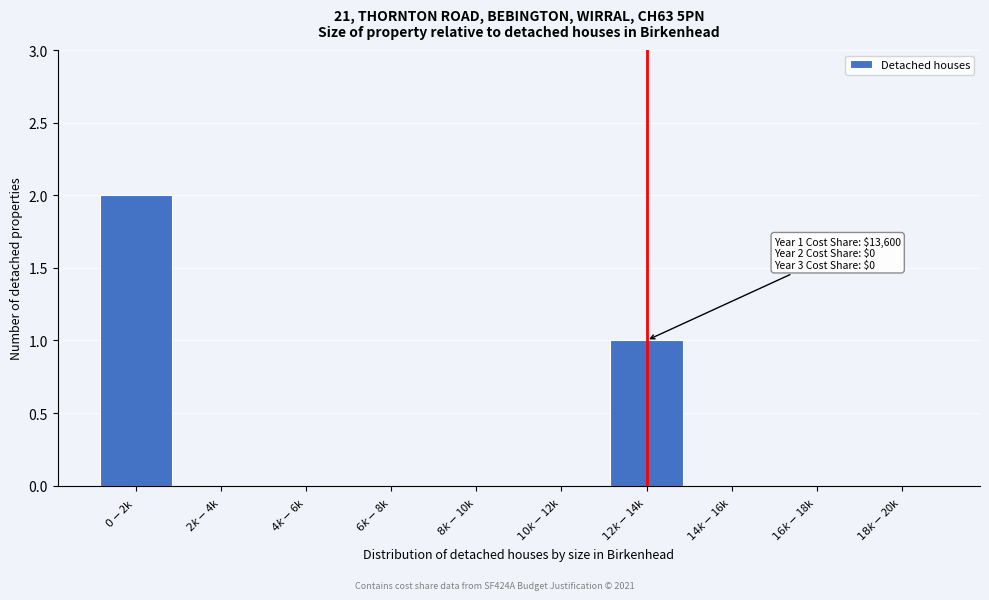

What is the sum of all values?

3